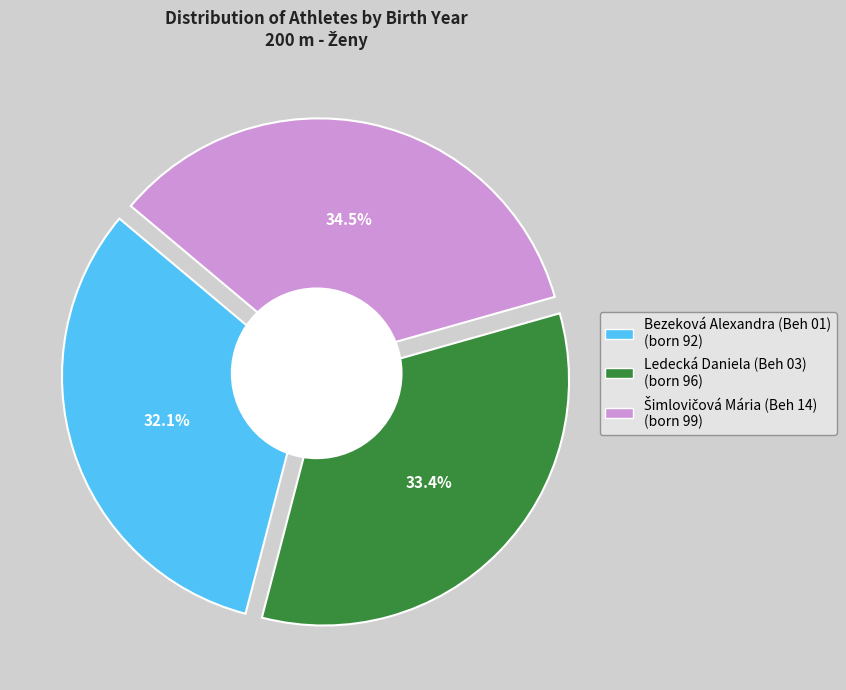

What percentage do Ledecká Daniela (Beh 03) and Bezeková Alexandra (Beh 01) together represent?

65.5%